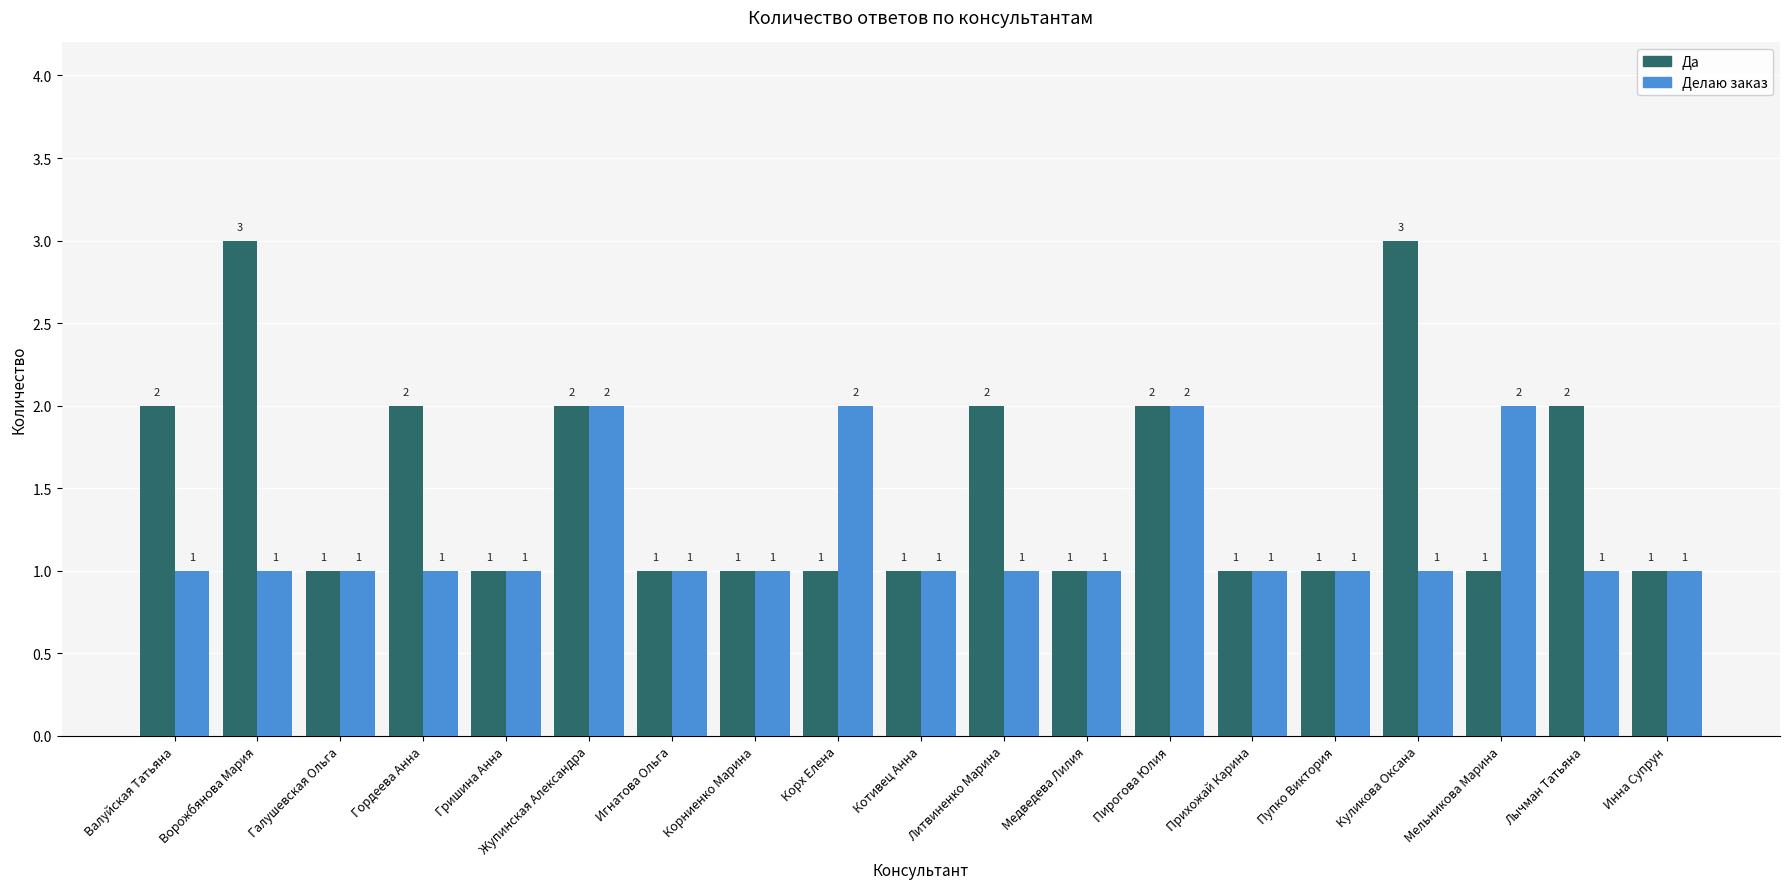

At Лычман Татьяна, list the series in order from smallest to largest.

Делаю заказ, Да